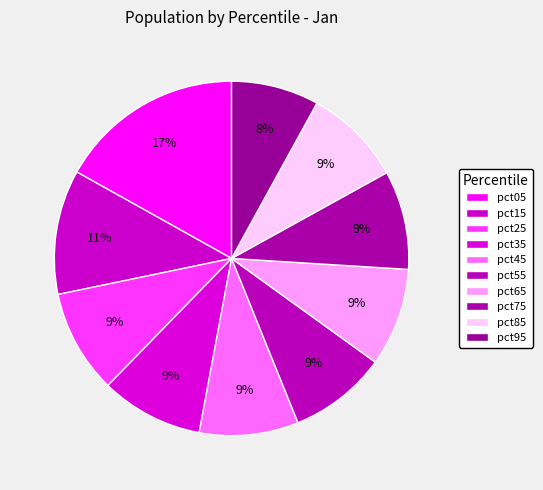

What percentage is NOT represented by pct05?

83.1%